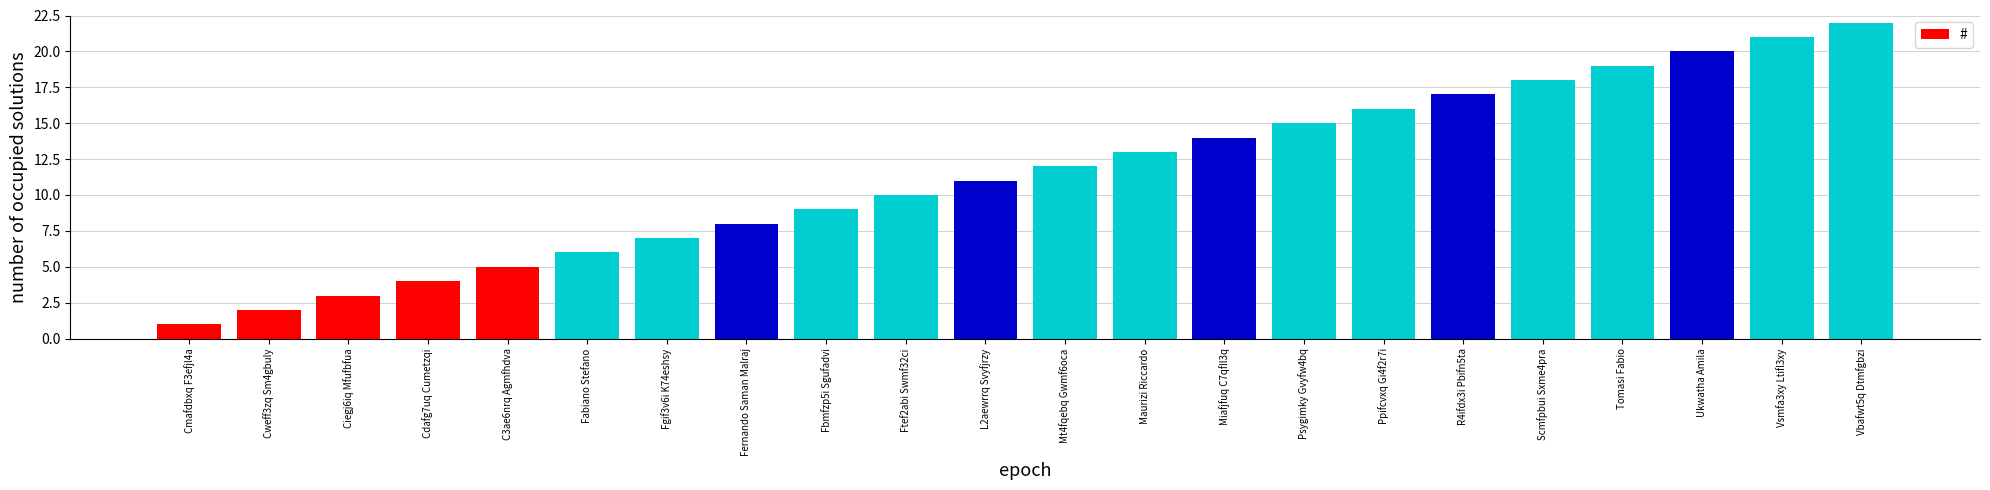

Approximately how many times larger is the value at Tomasi Fabio compared to Ciegj6iq Mfufbfua?

6.3